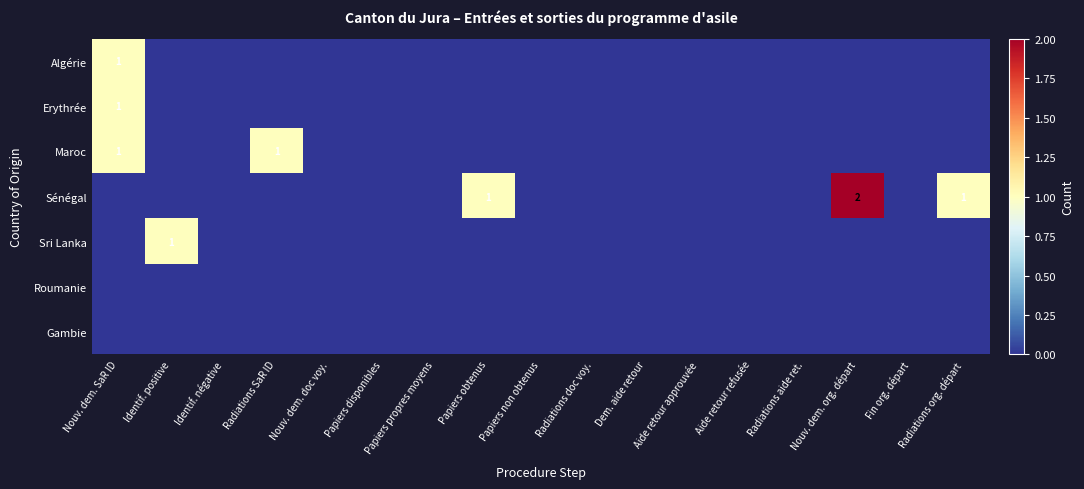

Which has a higher value, Radiations org. départ or Identif. positive?

Radiations org. départ